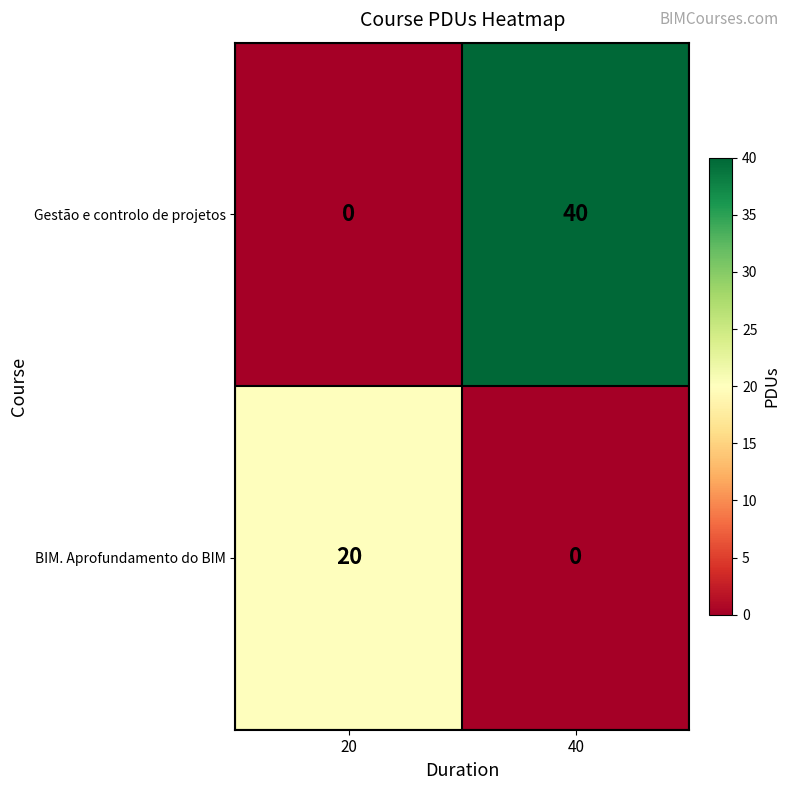

What is the sum of the BIM. Aprofundamento do BIM values at 20 and 40?

20